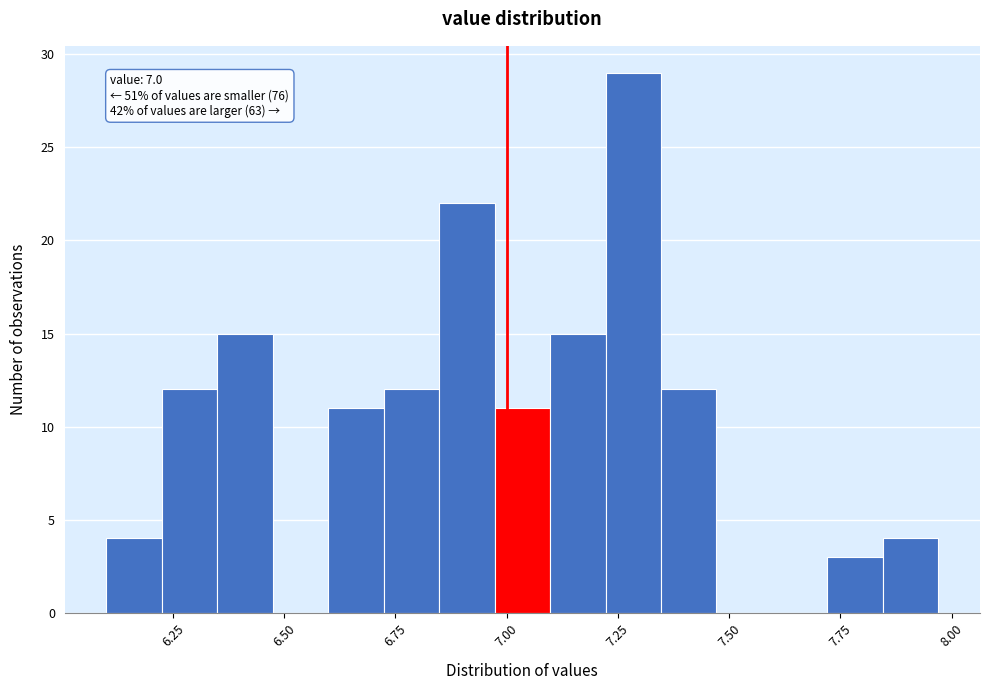

Read against the x-axis, roughly where is the centre of the tallest bar?

7.30